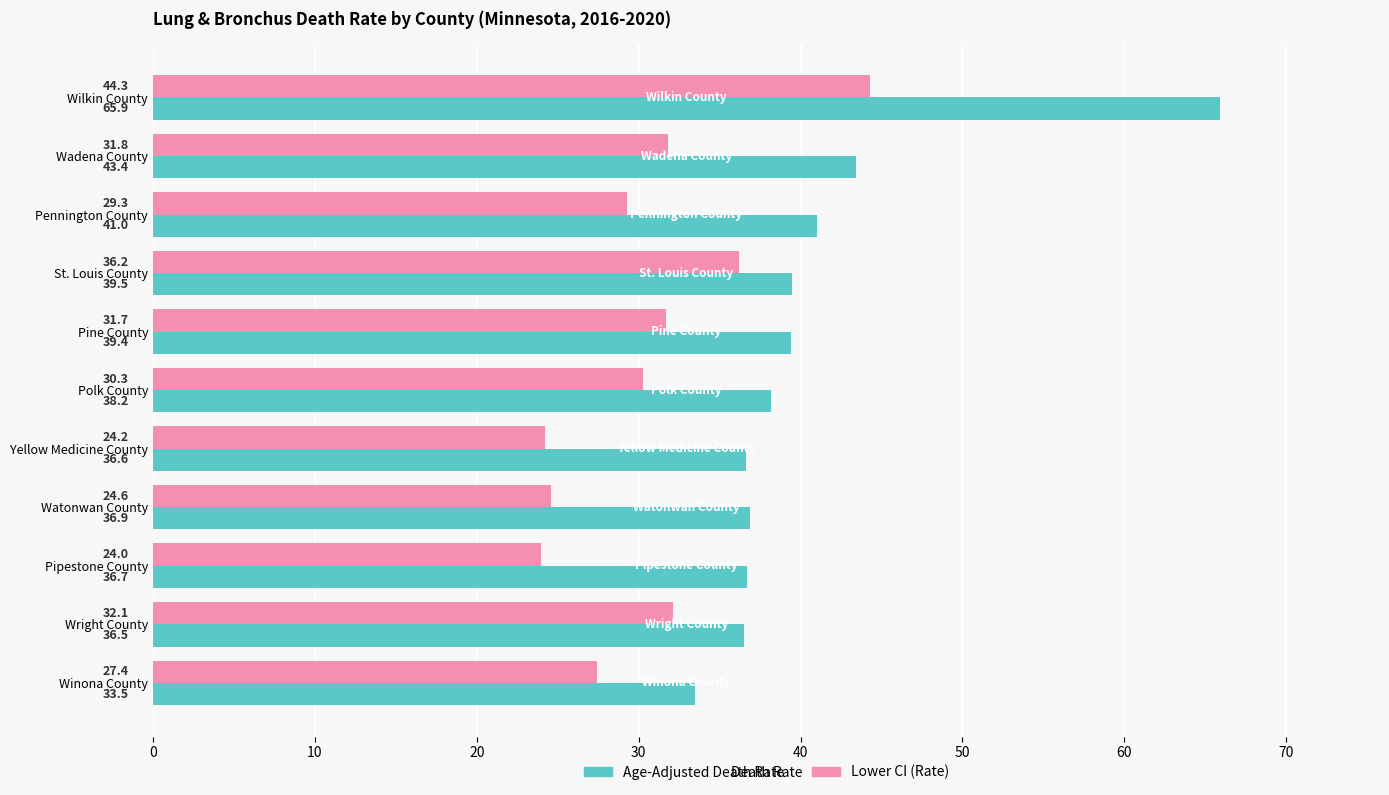

Which series has the largest range (max minus min)?

Age-Adjusted Death Rate